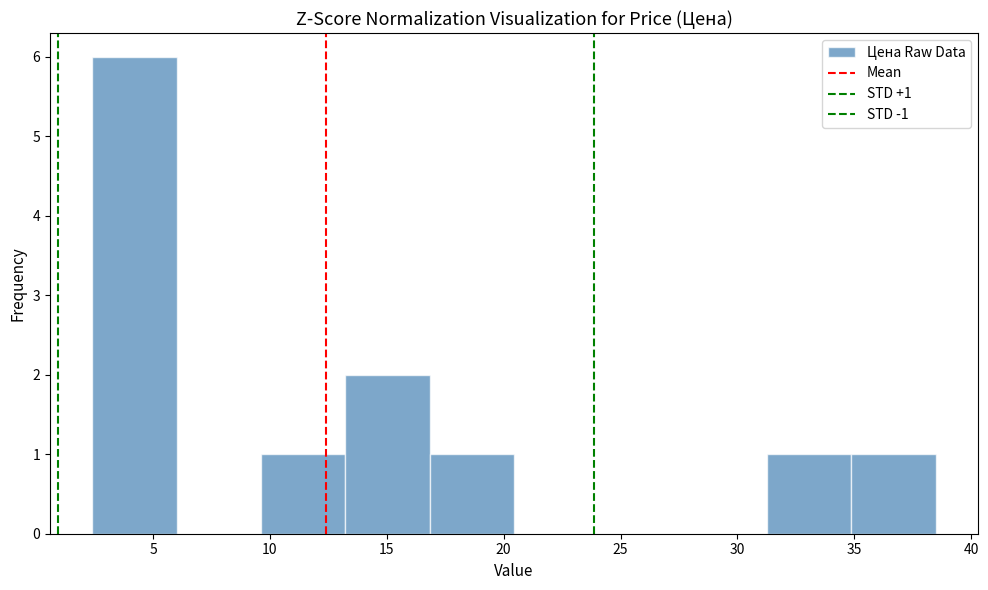

Over which range of the x-axis is the bar tallest?

2.5 to 6.0